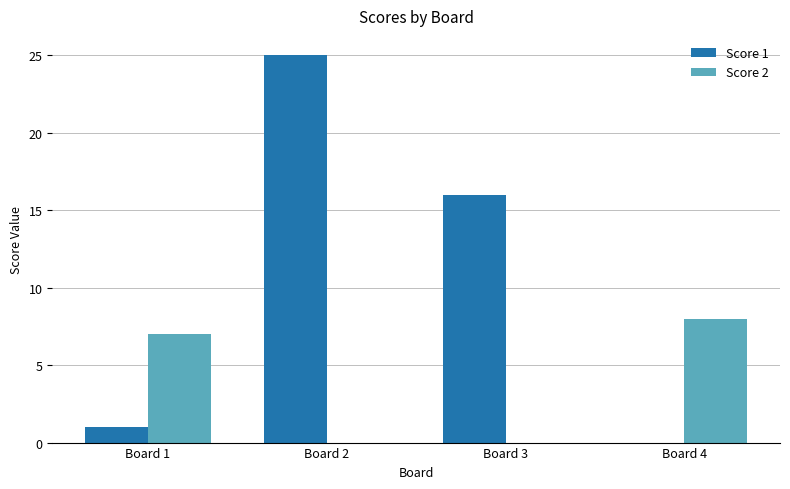

What value does the Score 1 series have at Board 2, to the nearest 5?

25